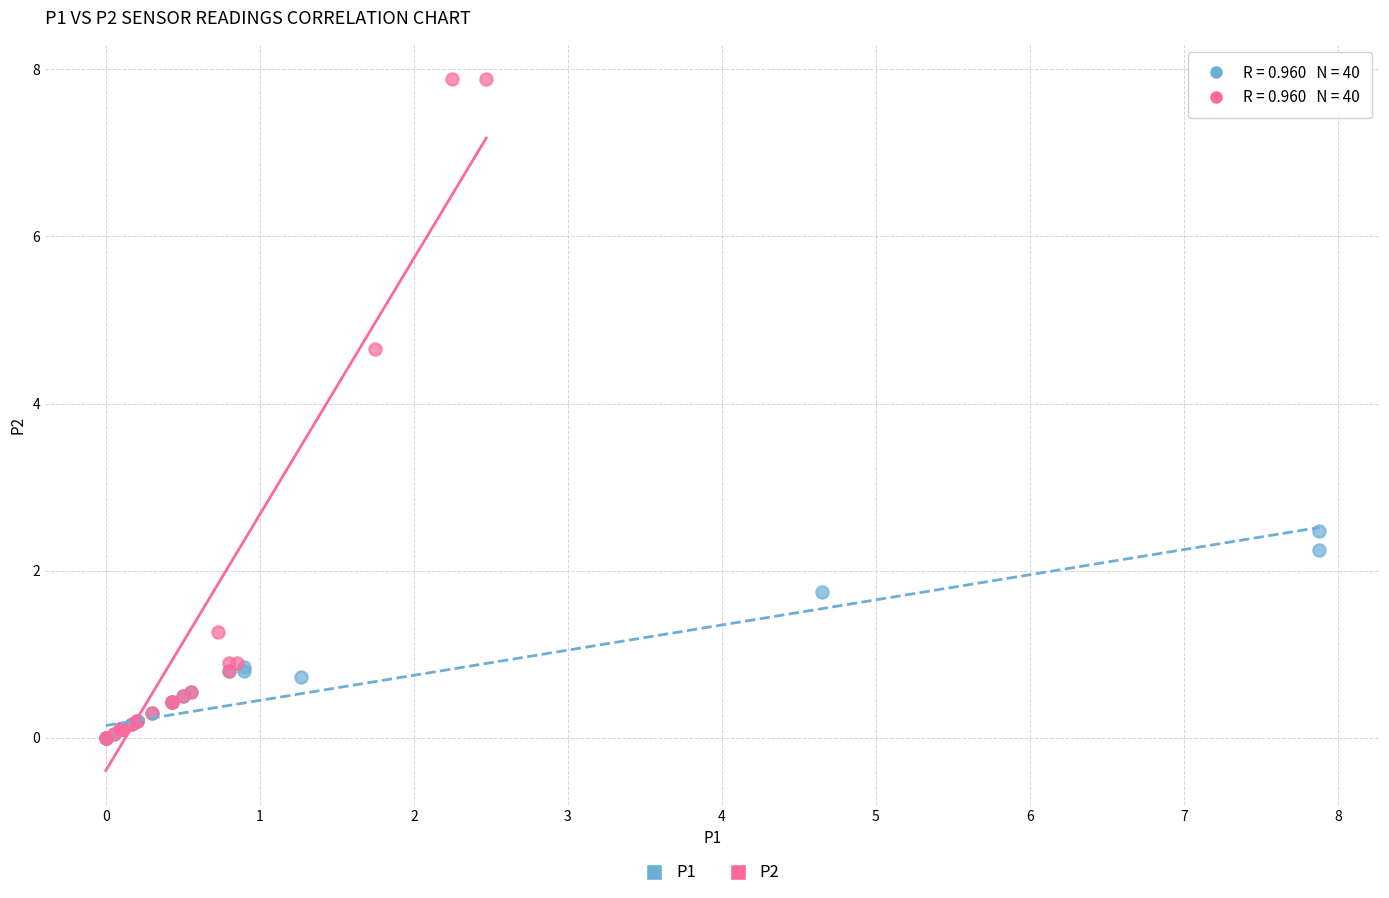

Which series has the widest spread of Y values?

P2